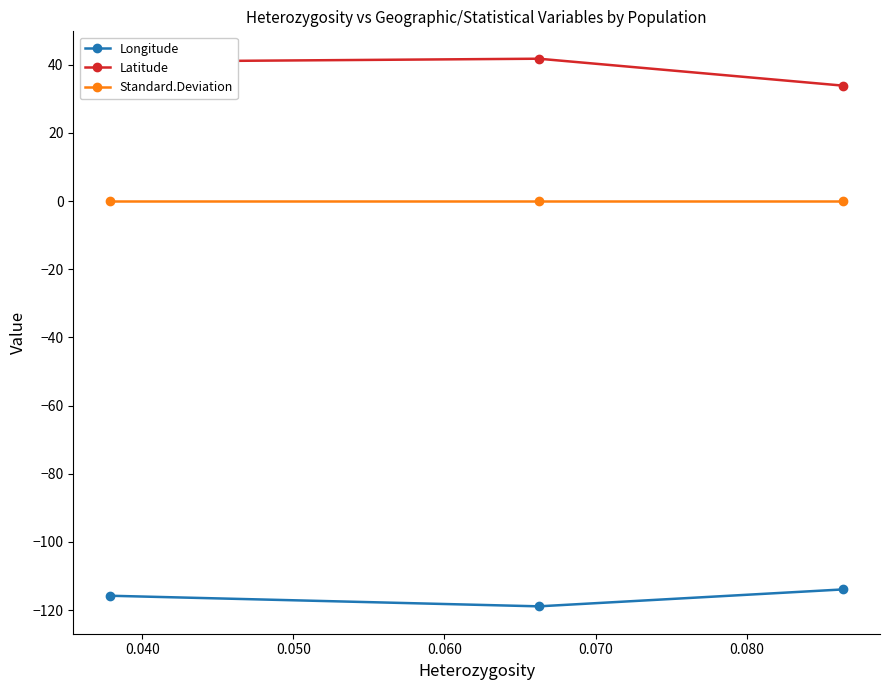

What is the highest value of the Longitude series?

-113.9